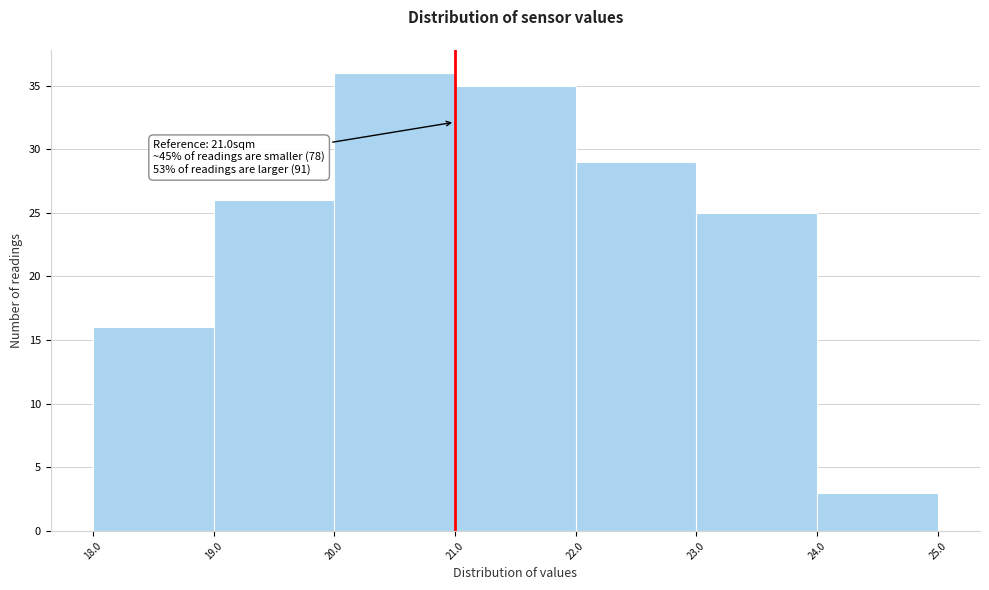

Which range on the x-axis has the tallest bar?

20.0 to 21.0